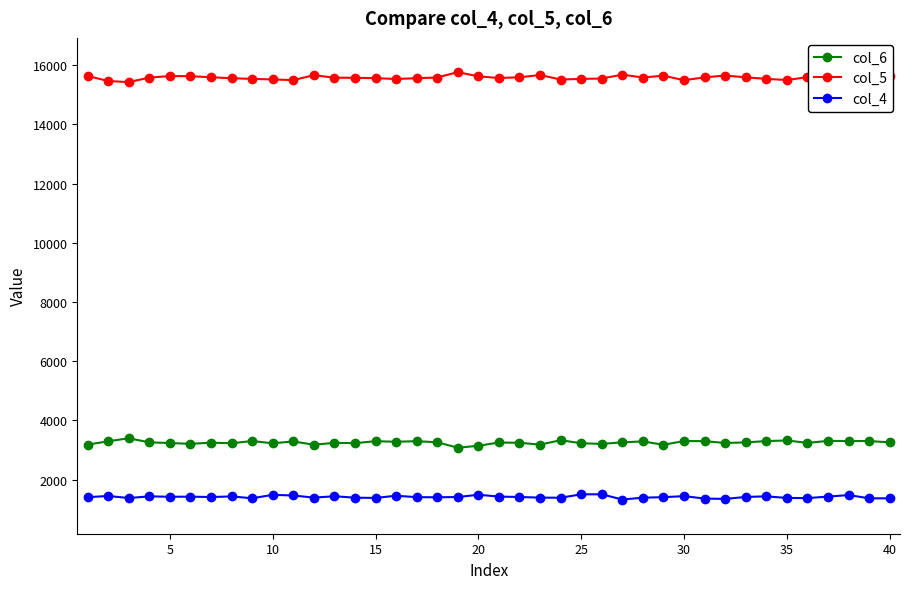

In col_5, how many points are higher than both neighbors (excluding endpoints)?

8